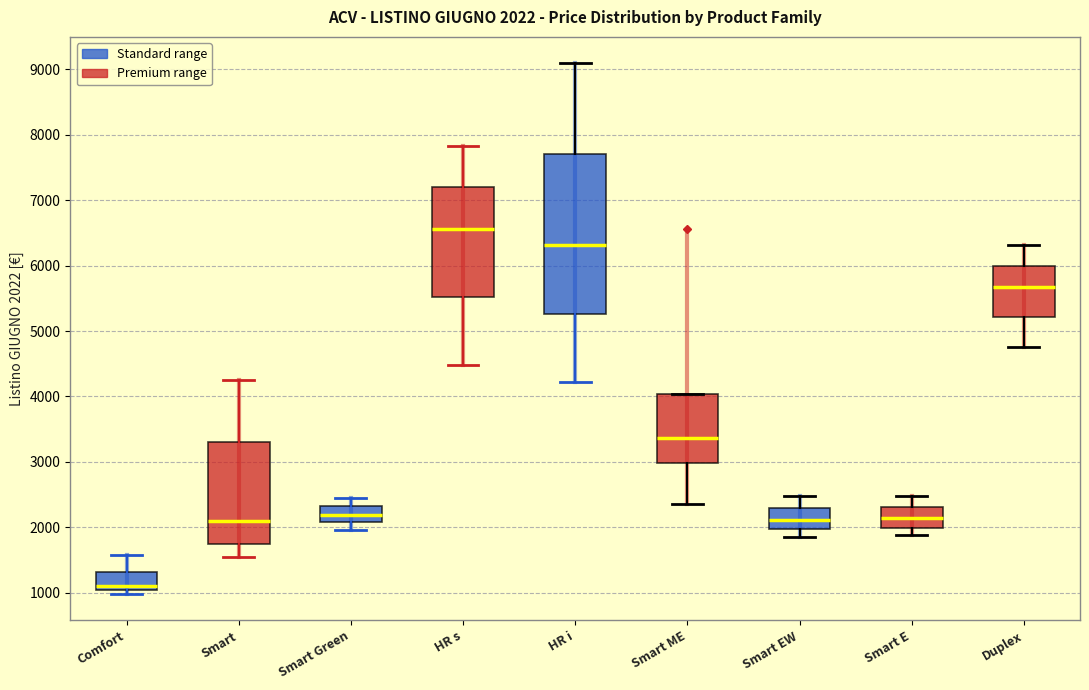

Which box has the lowest median line?

Comfort